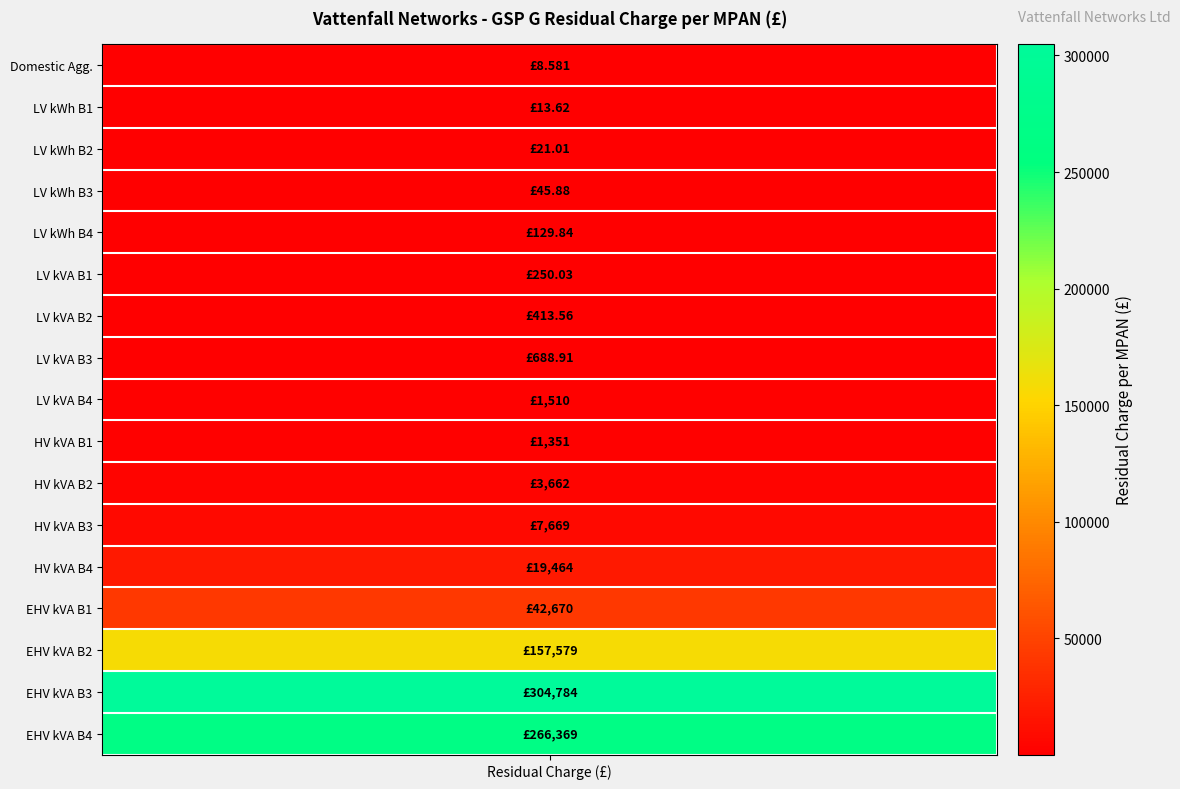

What is the change in value from 9 to 12?

+18113.3